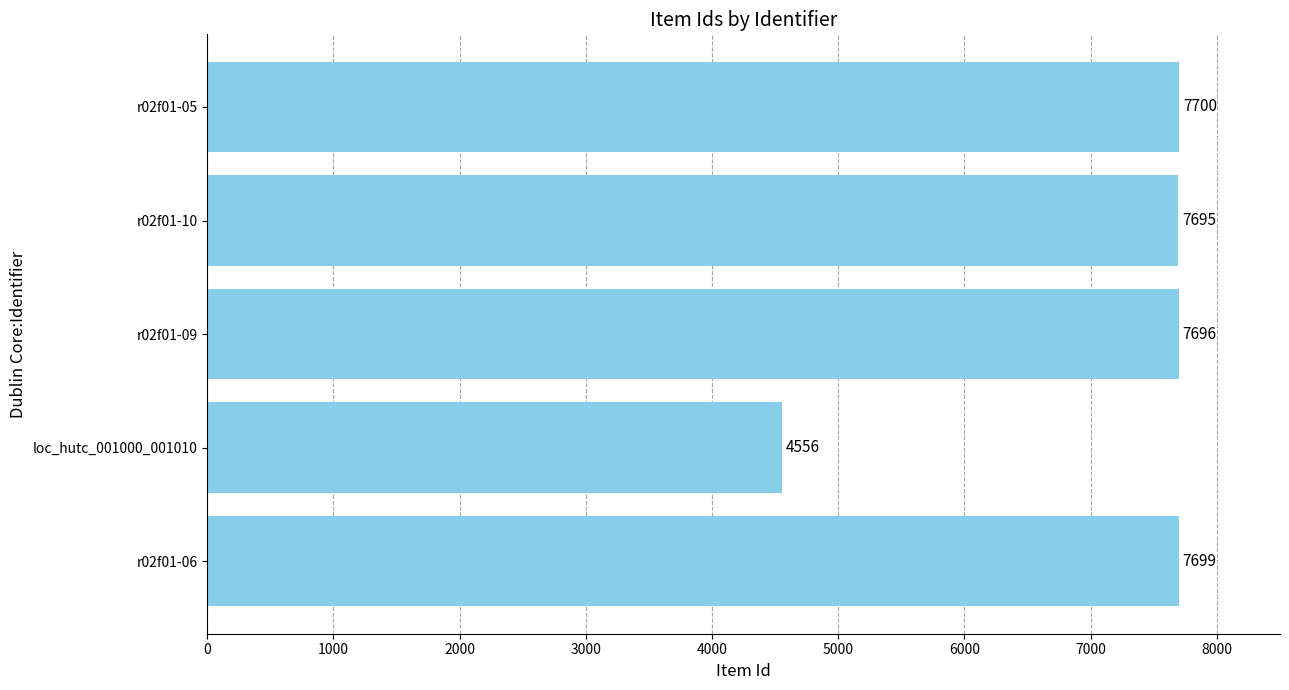

Reading bottom to top, extract all data points from this chart.

7699	4556	7696	7695	7700